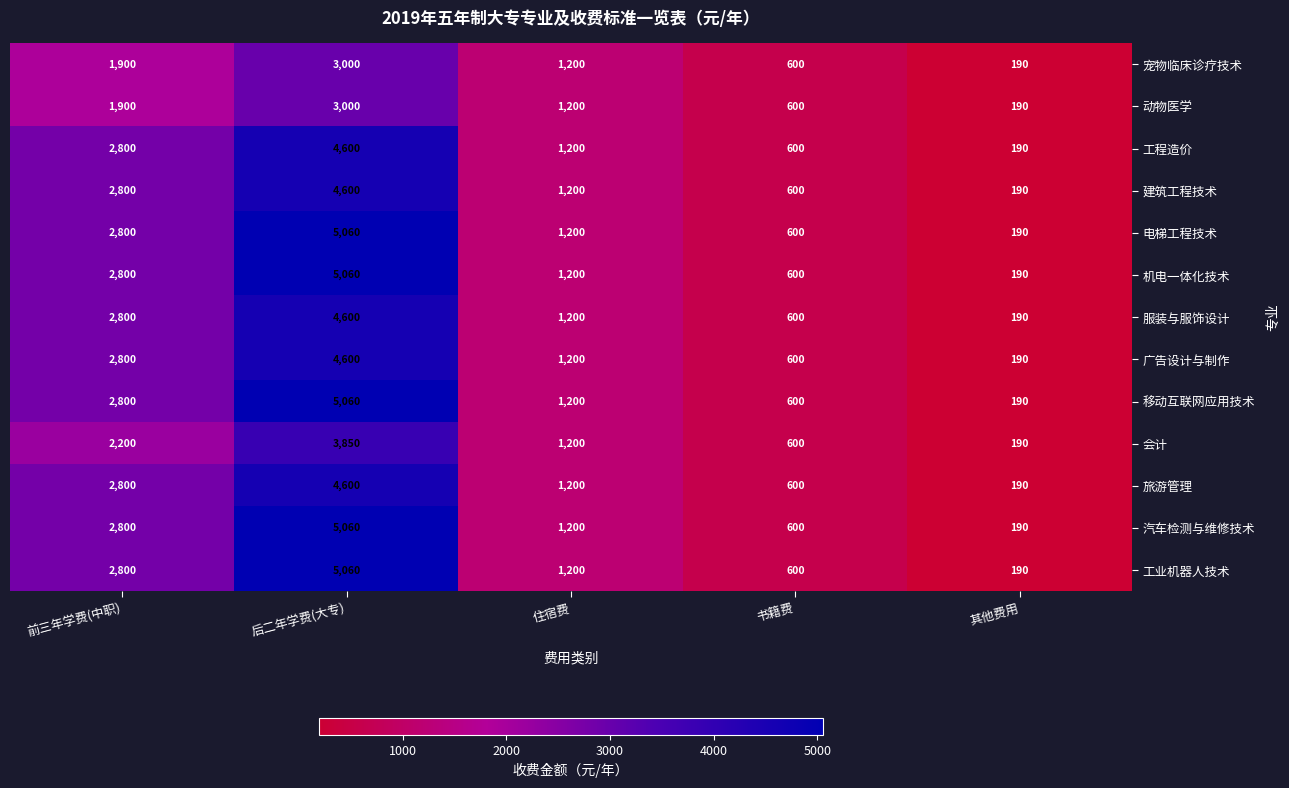

At which category is the sum across all series the highest?

后二年学费(大专)